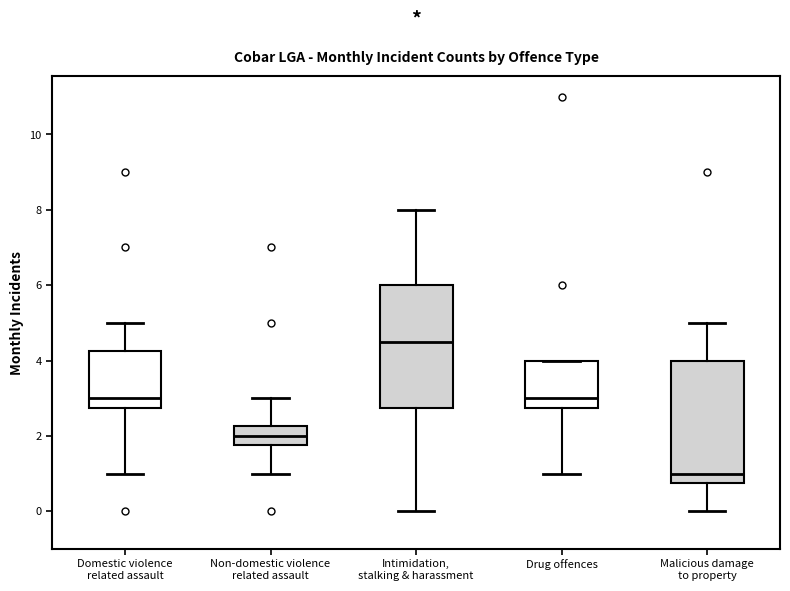

Reading left to right, transcribe this box plot: for each box, give where its median line is, the range the box spans, and where its two whiskers end, as read against the y-axis. The values are not printed on the chart, so give them approximately, as read against the axis.

Domestic violence related assault: median 3.0, box 2.8 to 4.2, whiskers 1.0 to 5.0
Non-domestic violence related assault: median 2.0, box 1.8 to 2.2, whiskers 1.0 to 3.0
Intimidation, stalking & harassment: median 4.6, box 2.8 to 6.0, whiskers 0.0 to 8.0
Drug offences: median 3.0, box 2.8 to 4.0, whiskers 1.0 to 4.0
Malicious damage to property: median 1.0, box 0.8 to 4.0, whiskers 0.0 to 5.0